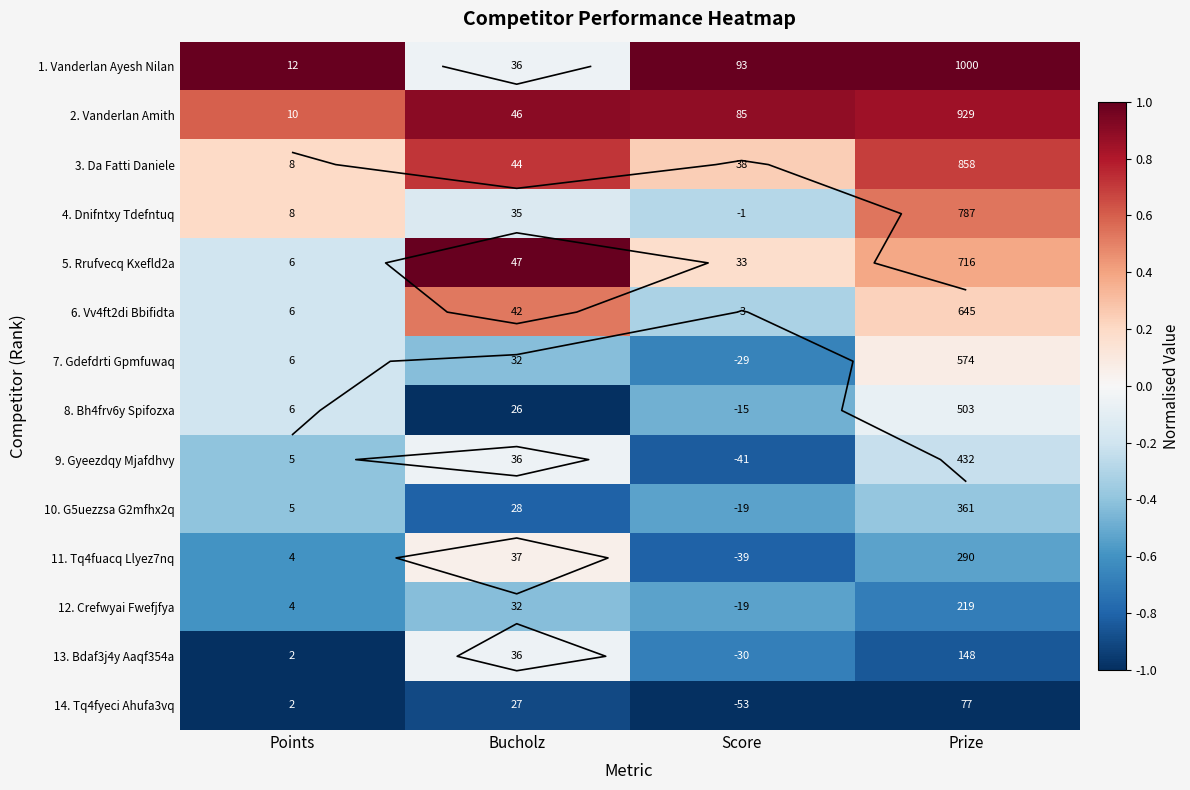

How many data points does each series have?

4